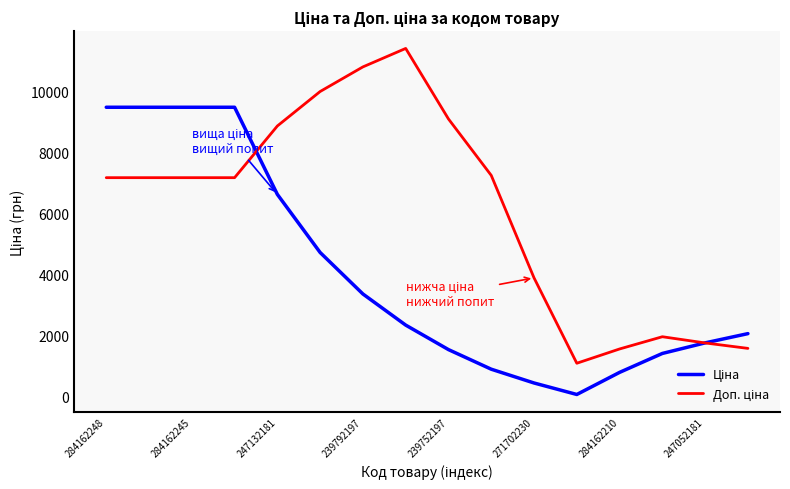

Does the chart have visible grid lines?

No